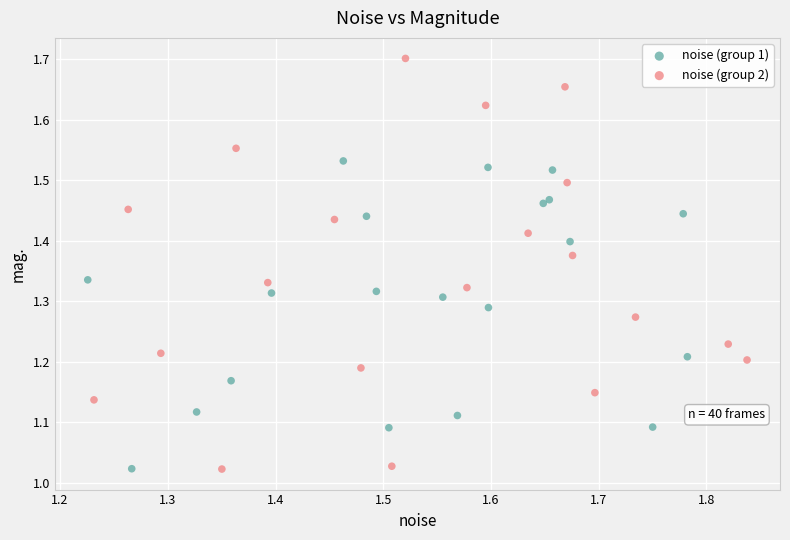

Which series contains the highest Y value?

noise (group 2)